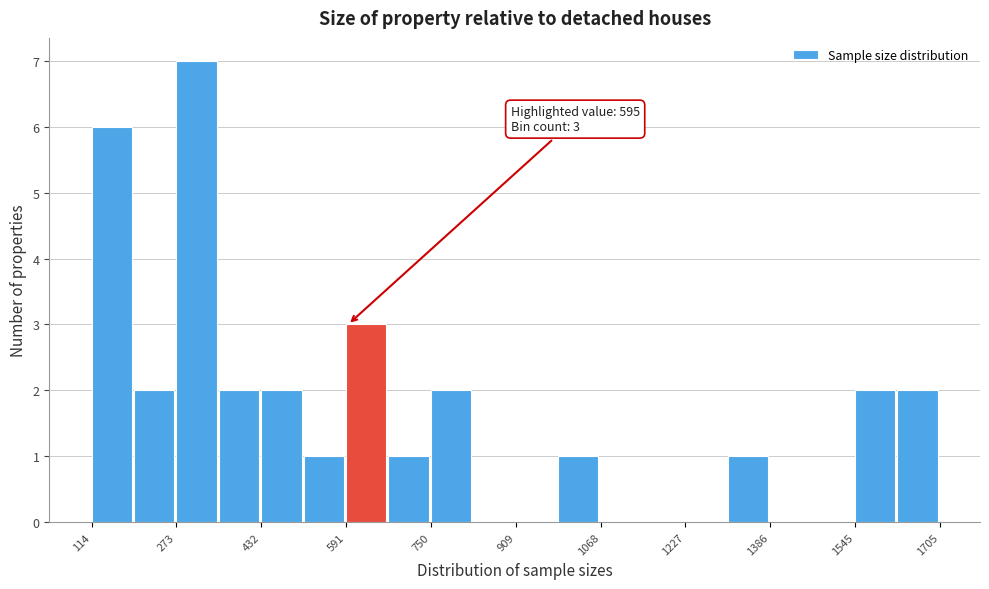

Around what value on the x-axis is the tallest bar? Give the approximate position of its centre, as read against the axis.

320